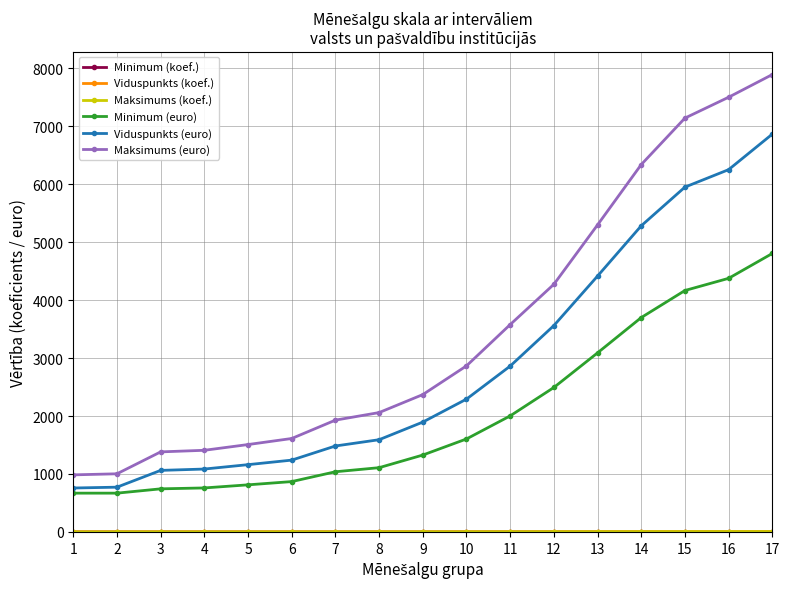

Which series has the largest total across all categories?

Maksimums (euro)